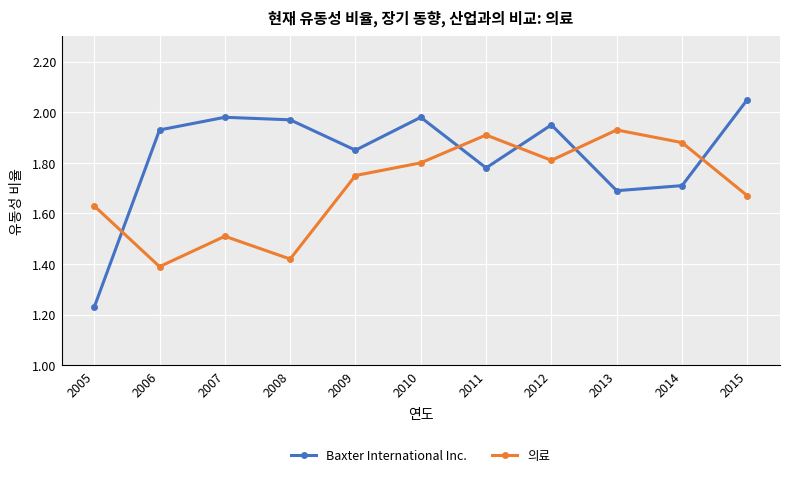

Which label corresponds to the smallest value in the chart?

2005